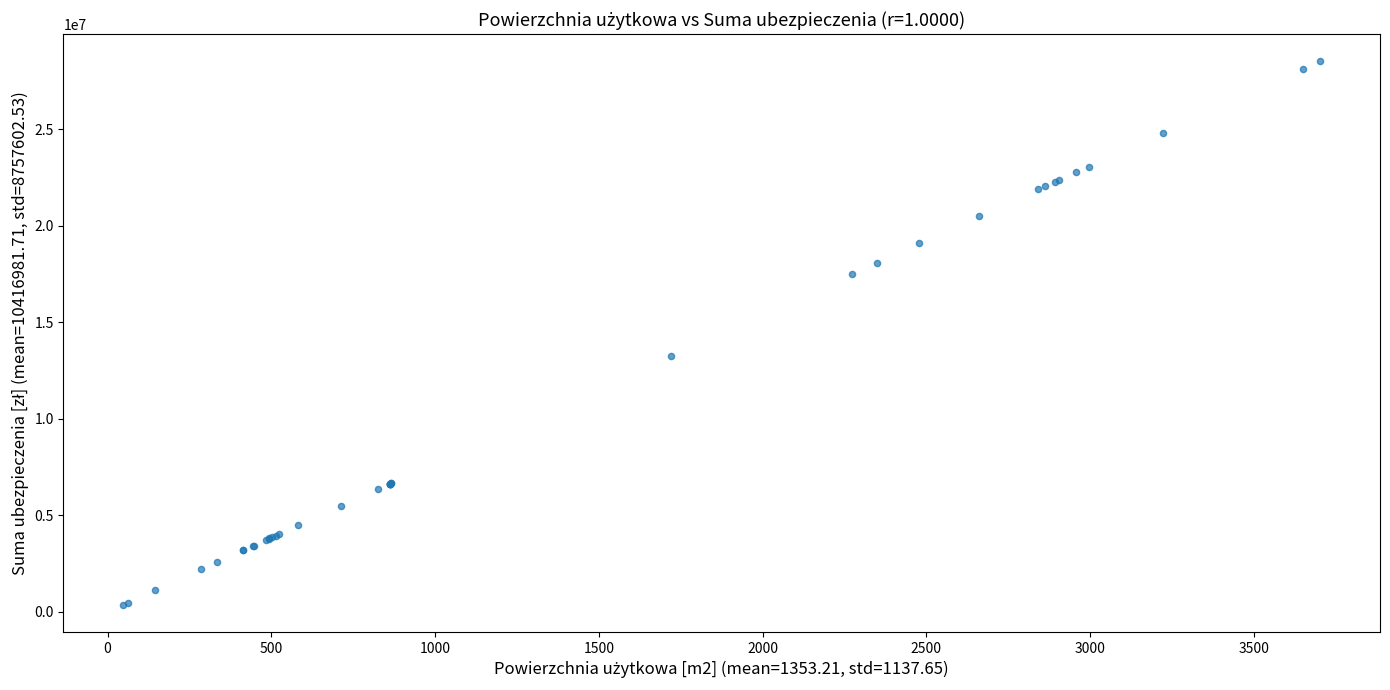

What Y value in the scatter plot is closest to 14436829?

13240560.0